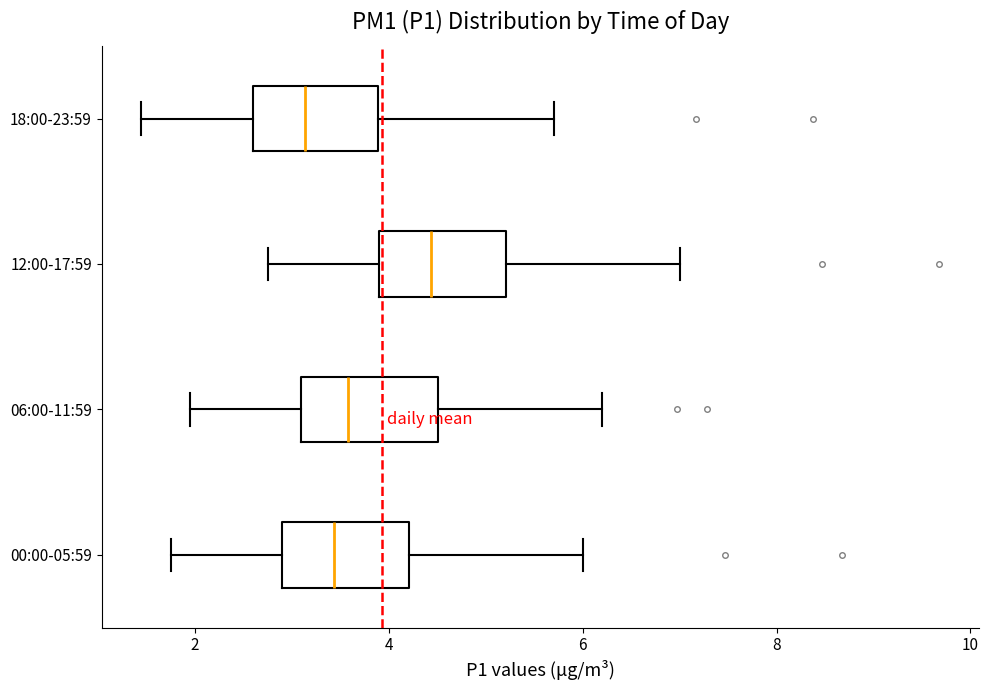

Which box's median line is the furthest to the left?

18:00-23:59